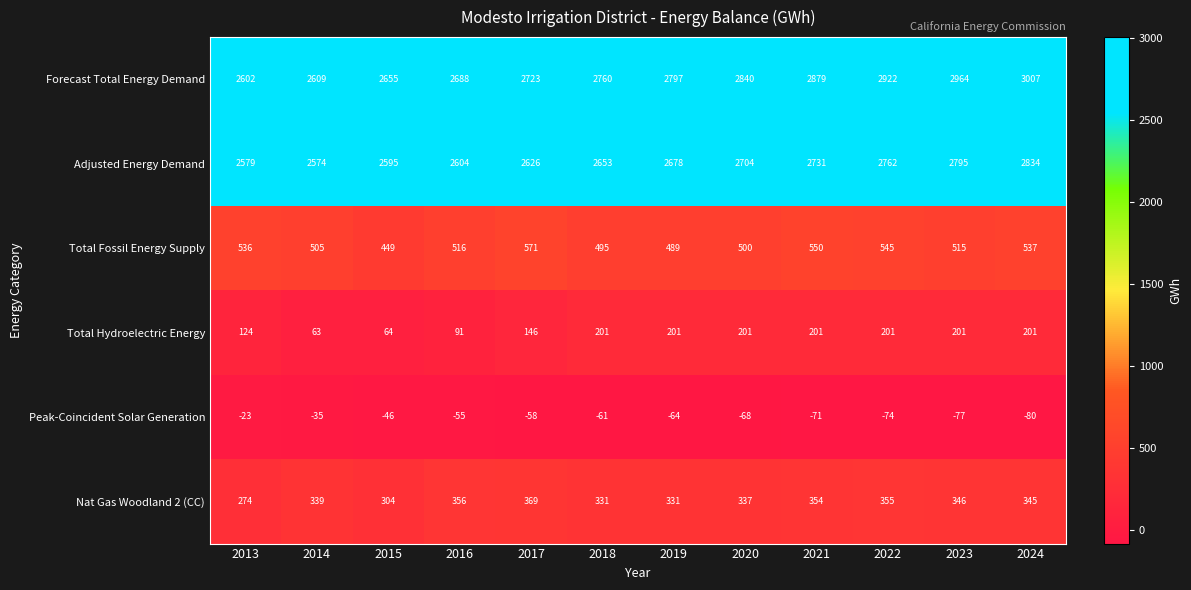

What is the total value across all series at 2017?

6377